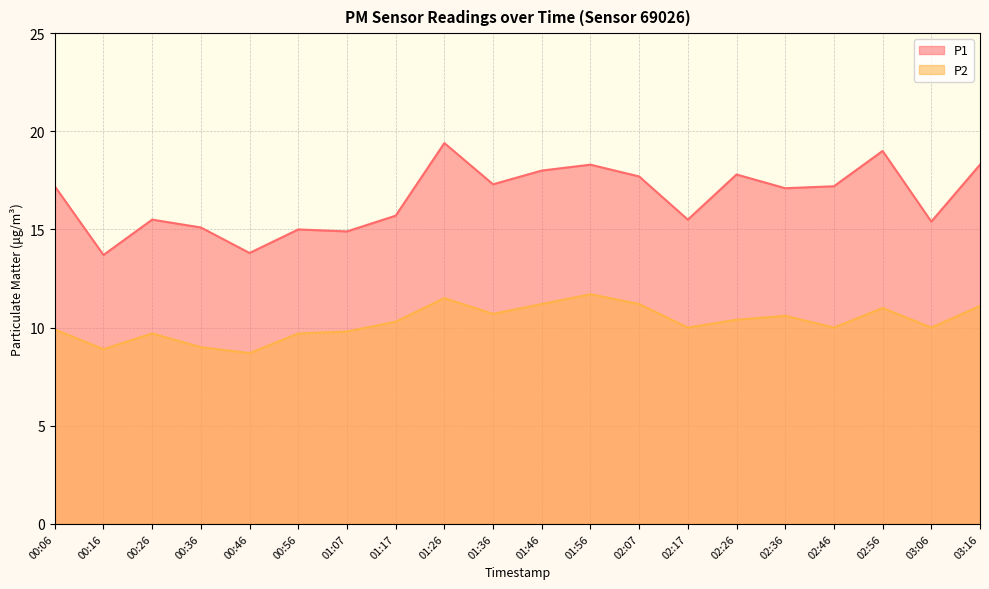

Where does the P1 series first go above 17?

00:06